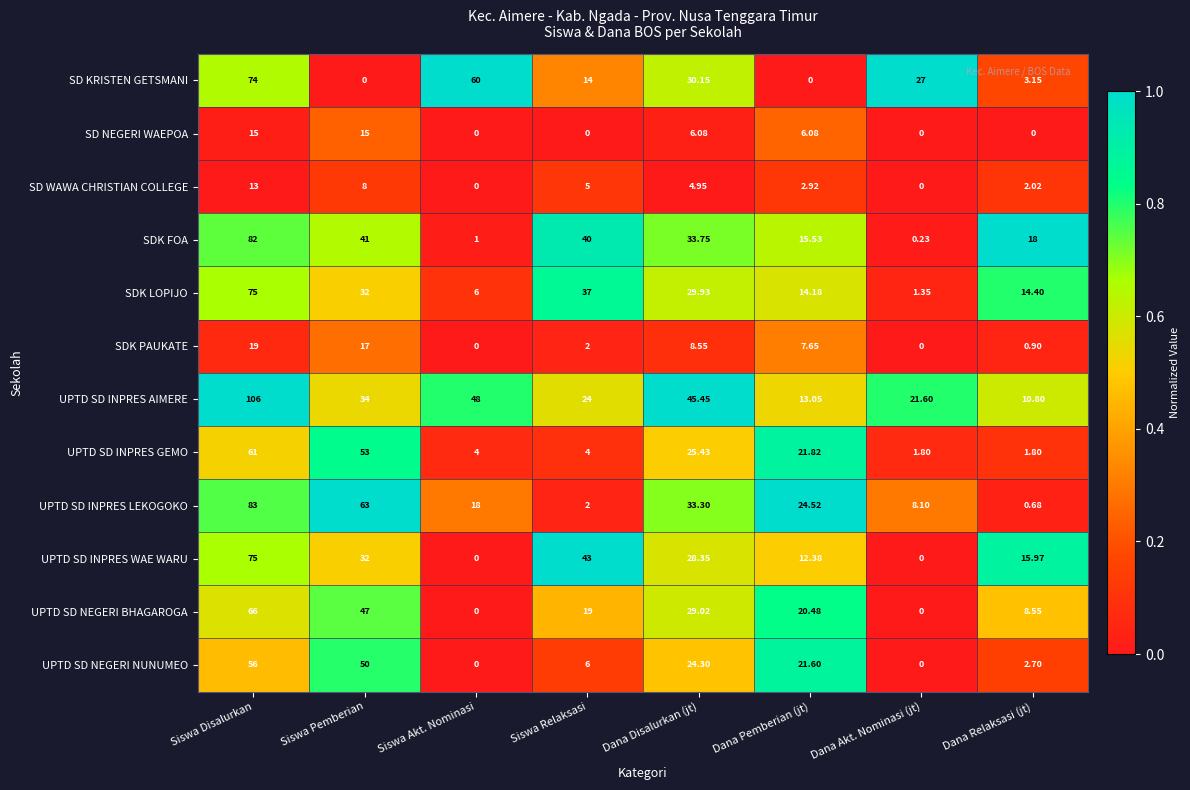

Which series has the widest spread of values?

UPTD SD INPRES AIMERE